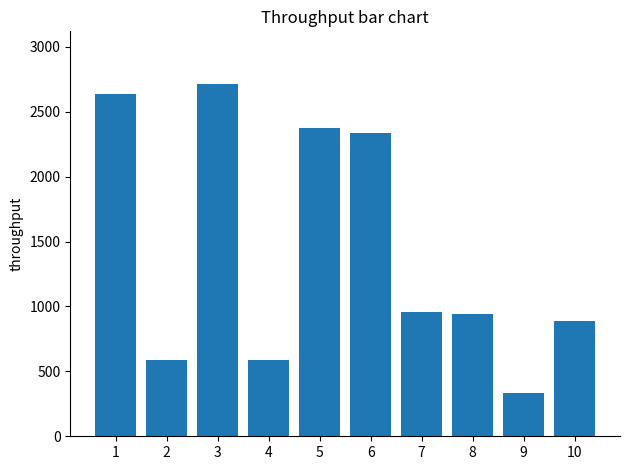

Count the number of data series in this chart.

1